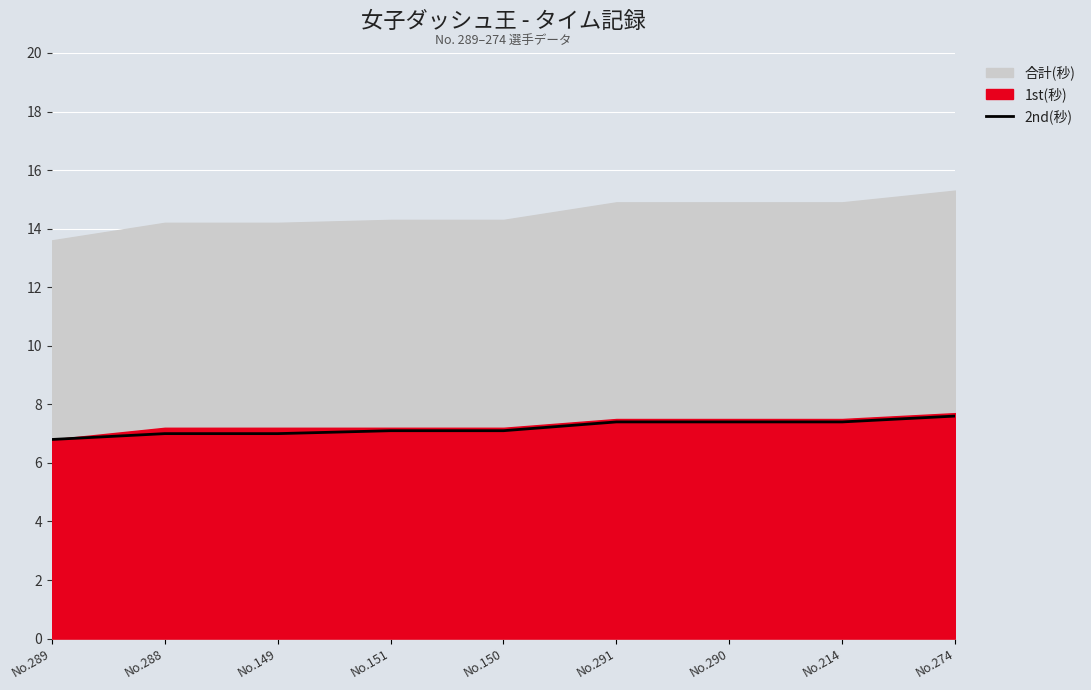

How many lines are shown in the chart?

1